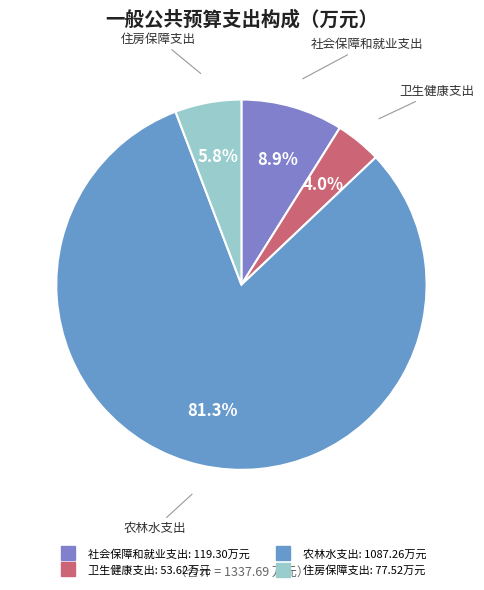

To the nearest percent, what is the combined percentage of 住房保障支出 and 卫生健康支出?

10%